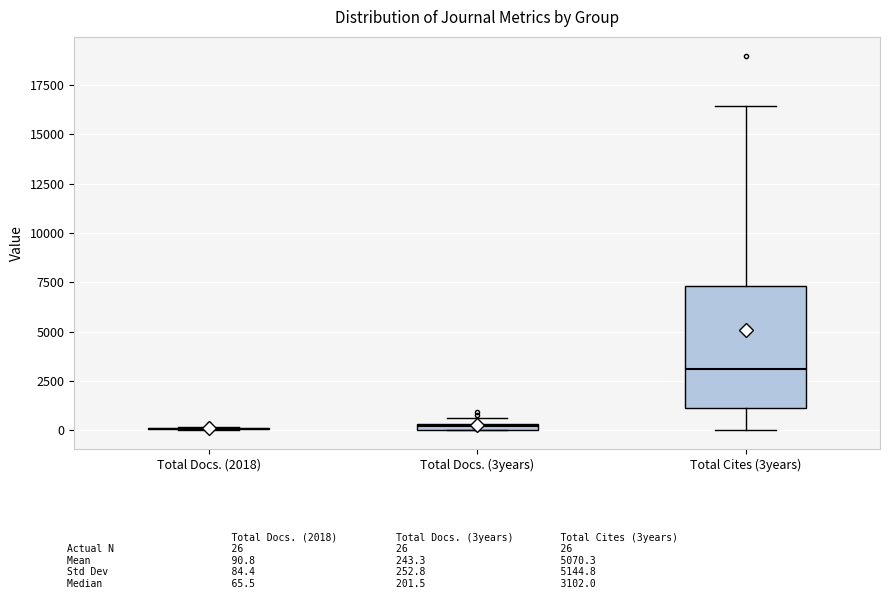

Where is the lower edge of the box for Total Cites (3years) on the y-axis? The values are not printed on the chart, so give them approximately, as read against the axis.

1000